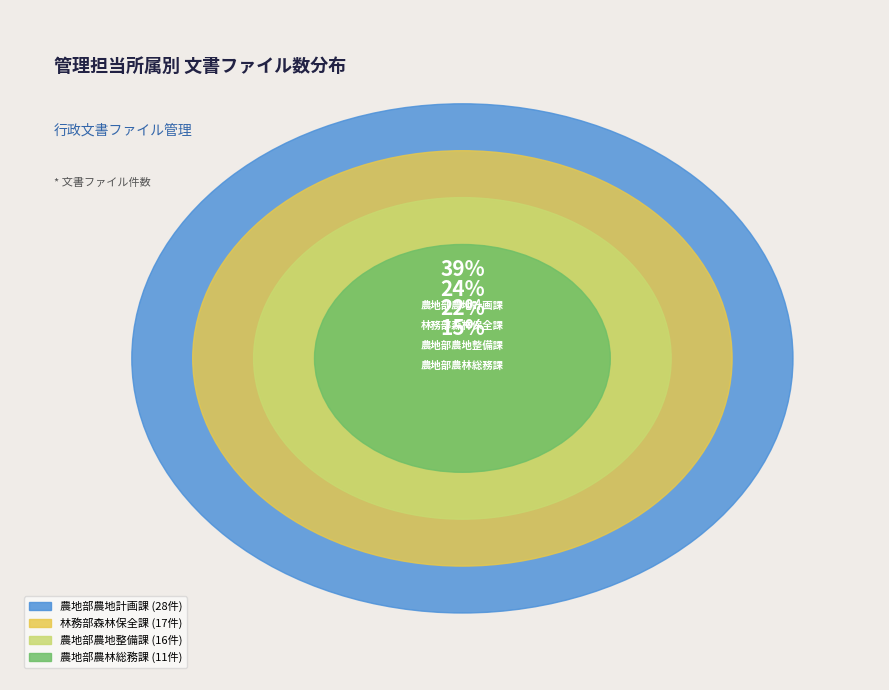

Which category has the smallest portion of the pie?

農地部農林総務課